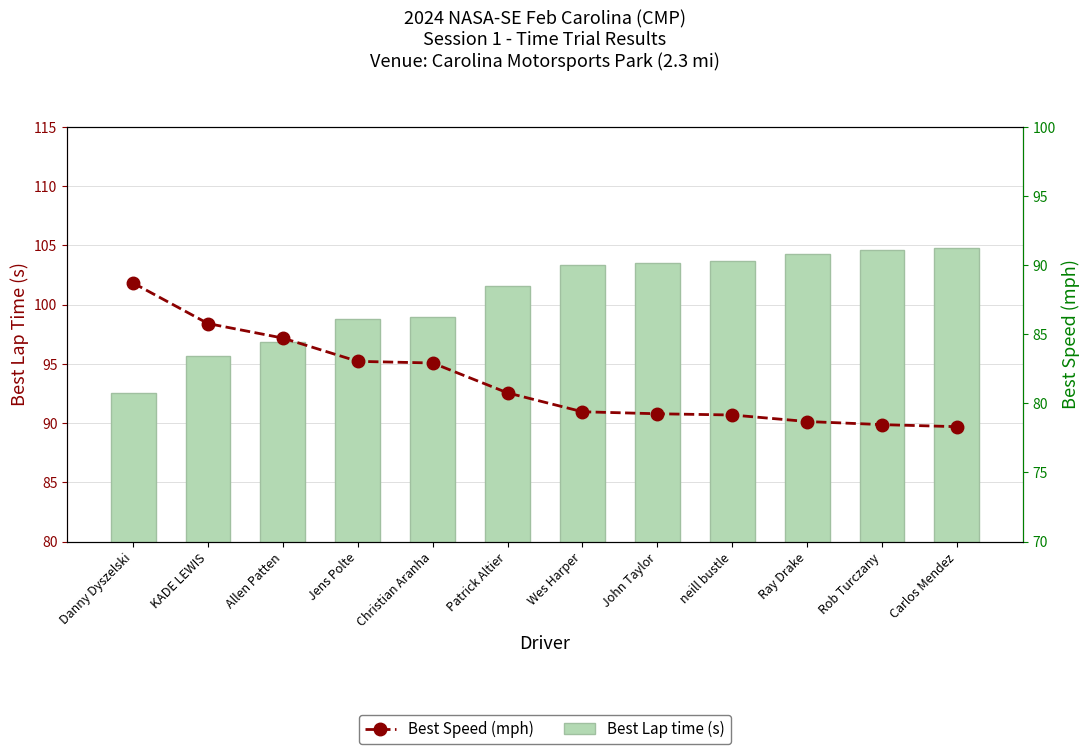

At which label does Best Lap time (s) first exceed 103?

Wes Harper